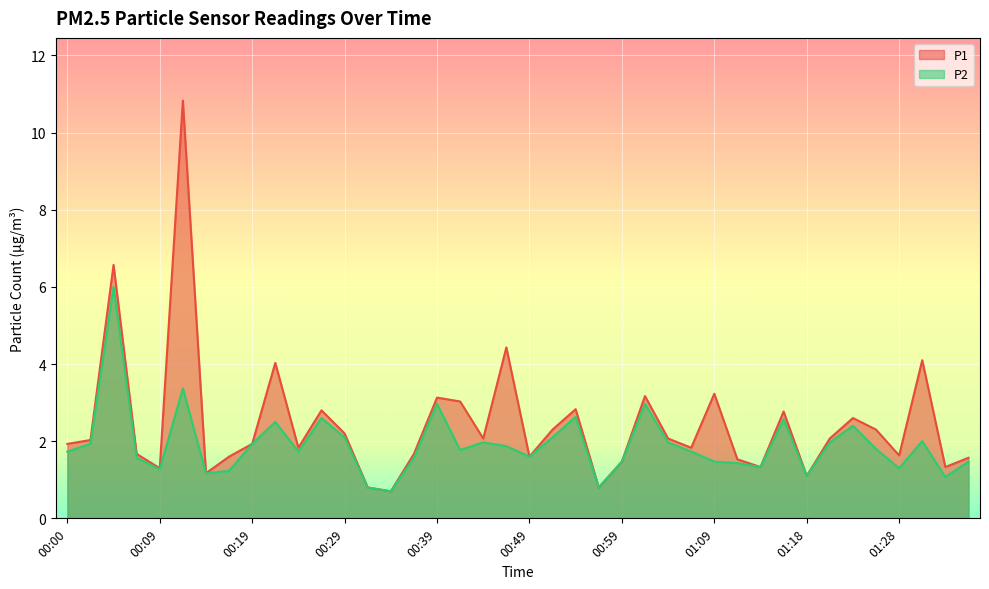

How many lines are shown in the chart?

2